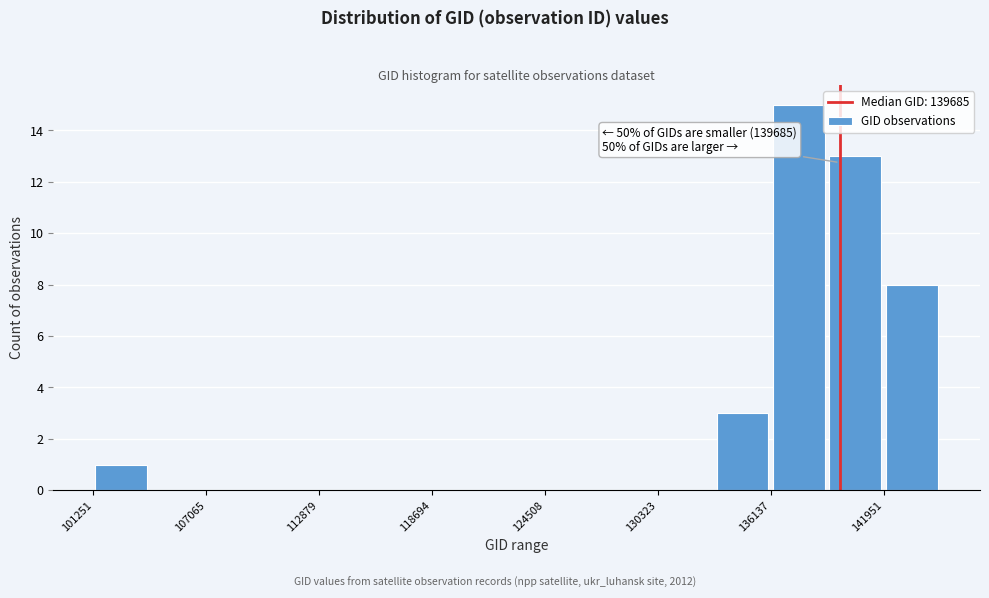

Read against the x-axis, roughly where is the centre of the tallest bar?

138000